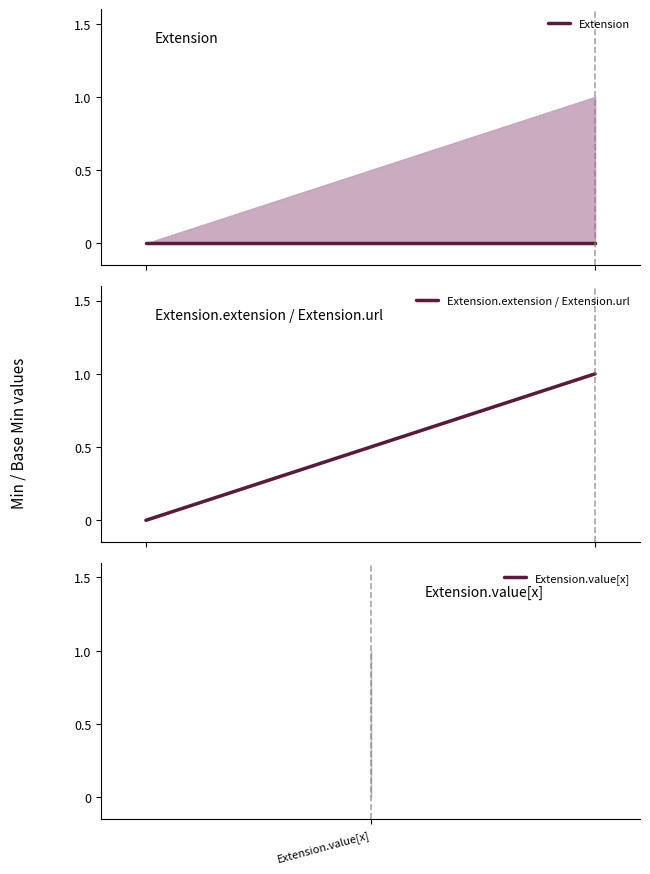

Reading left to right, list all the values displayed in this chart.

Extension: 0	0
Extension.extension / Extension.url: 0	1